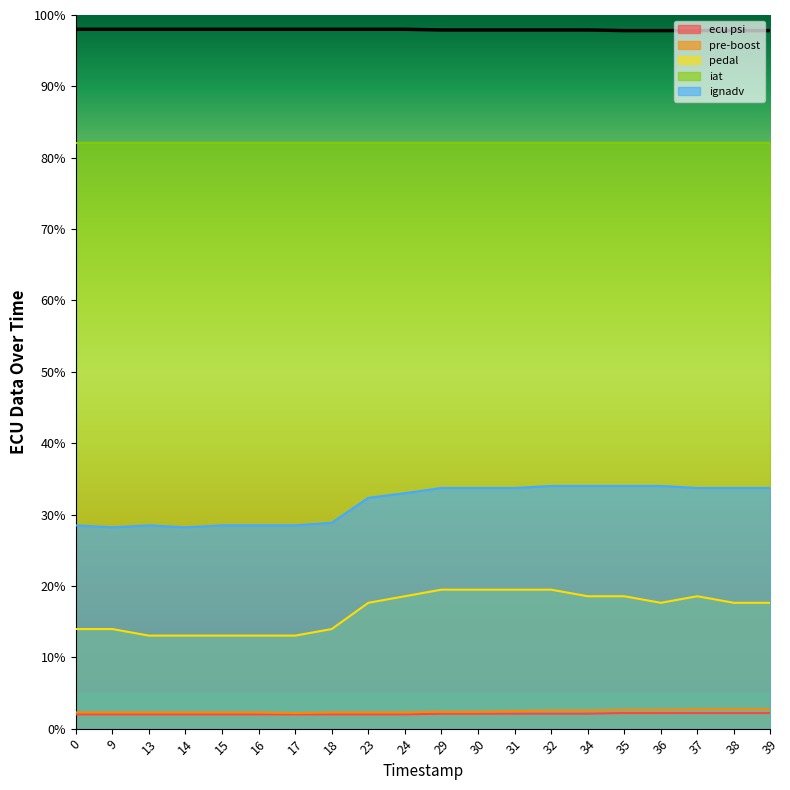

The pedal series shows 5.5 at 38. True or false?

False